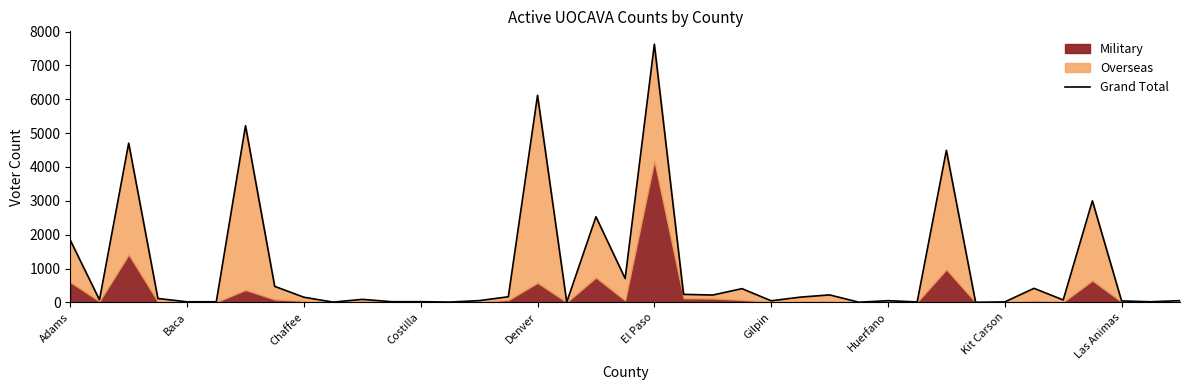

Reading left to right, list all the values displayed in this chart.

1838	75	4706	115	17	18	5220	473	152	8	89	20	20	9	52	166	6117	7	2530	705	7627	237	217	406	47	155	221	5	50	13	4493	4	13	415	72	3001	42	18	51